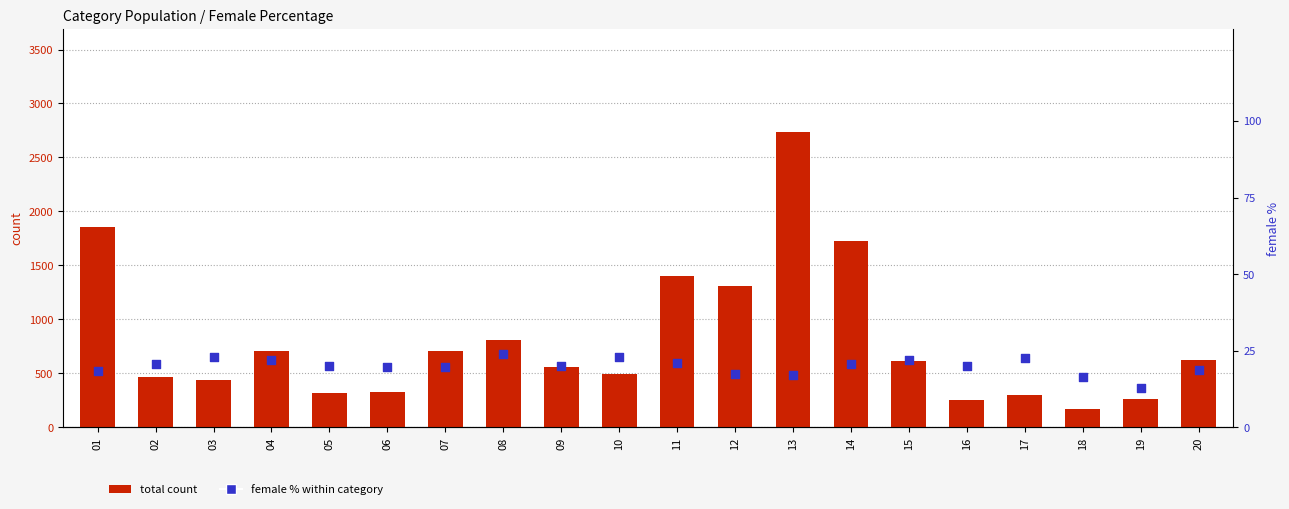

Which series has the largest total across all categories?

total count